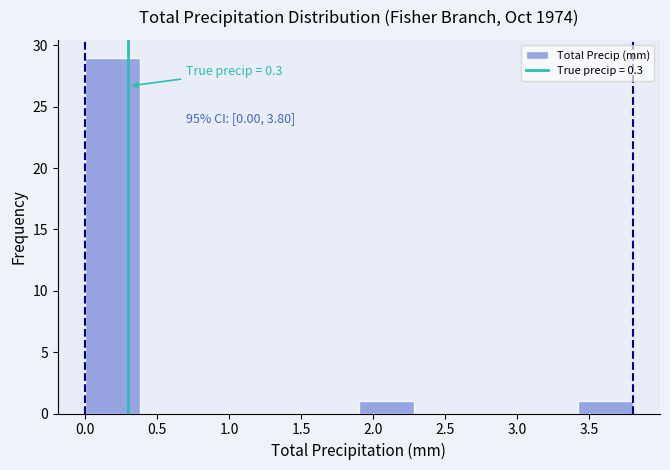

Which range on the x-axis has the tallest bar?

0.00 to 0.38